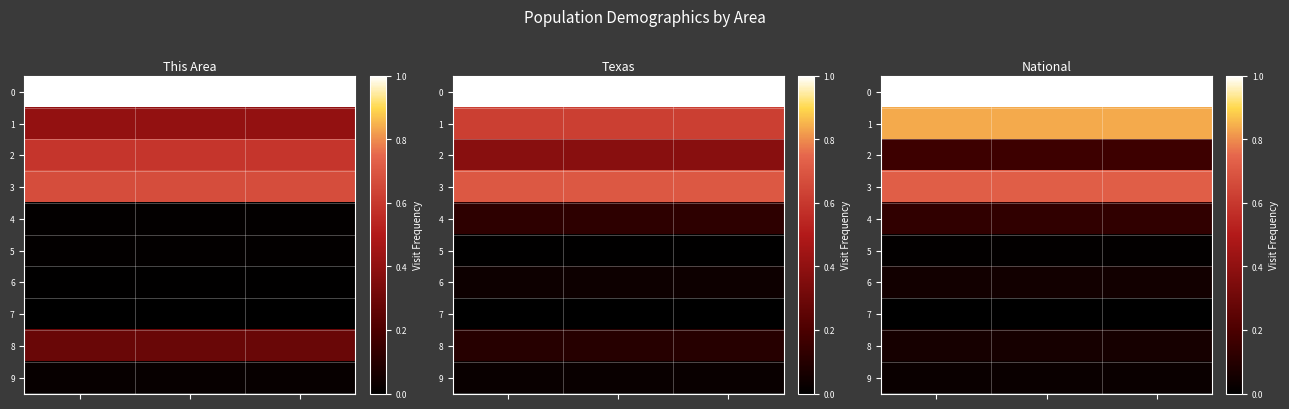

Rank the categories by row_2 value from highest to lowest.

0, 1, 2